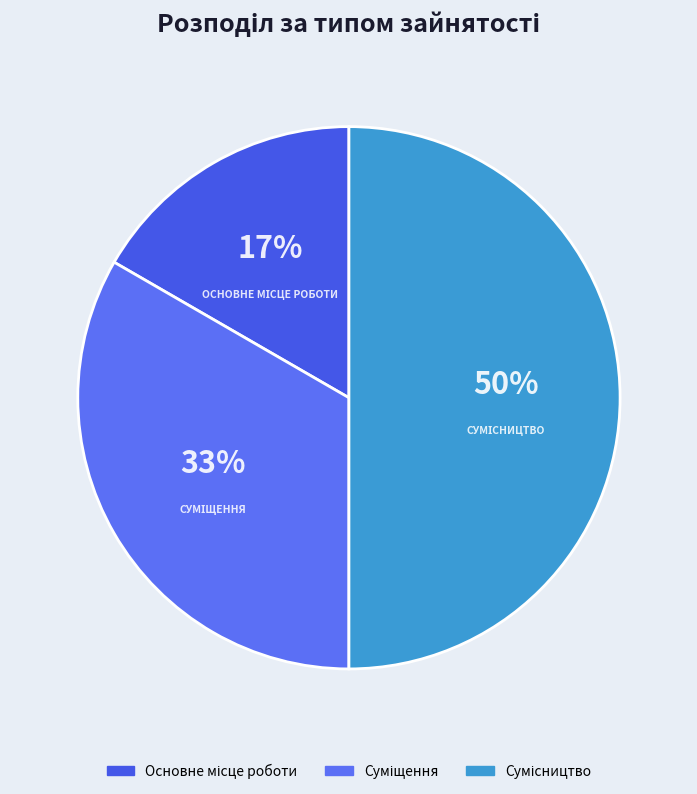

How much of the chart is everything except Суміщення?

66.7%